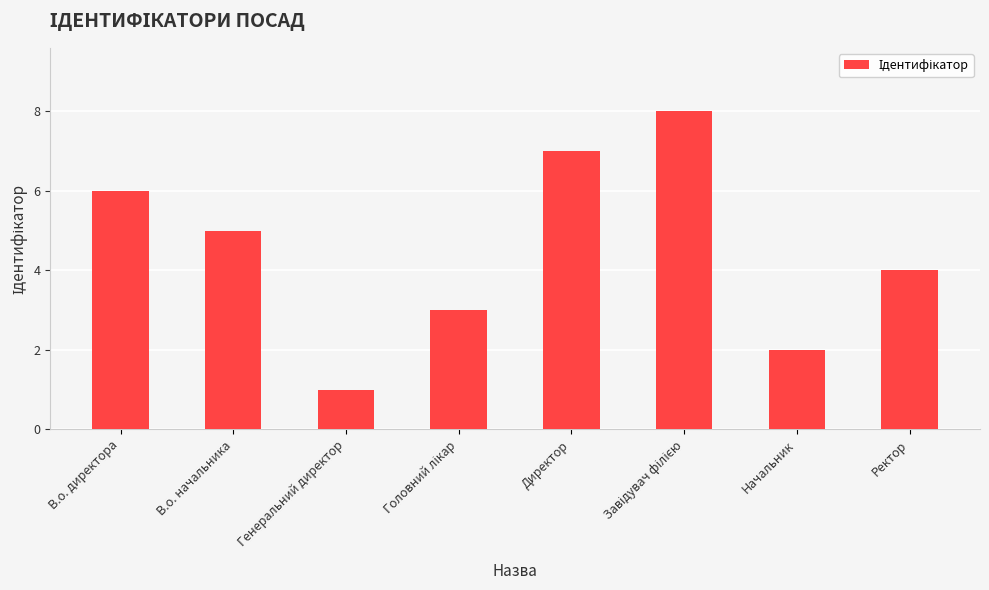

Where is the data nearest to the value 4?

Ректор